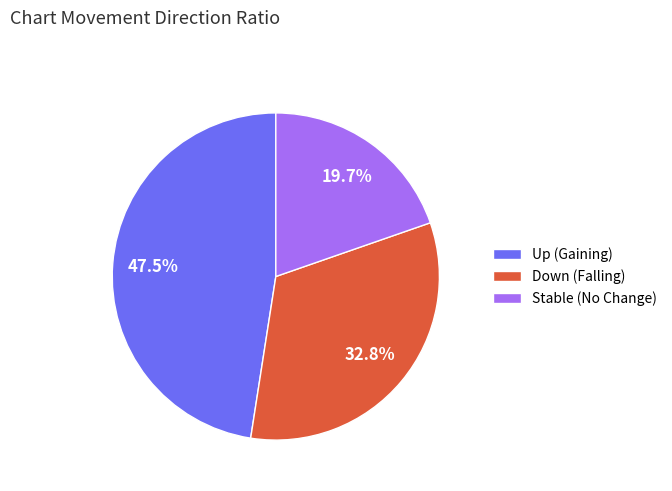

Which has a higher value, Down (Falling) or Up (Gaining)?

Up (Gaining)